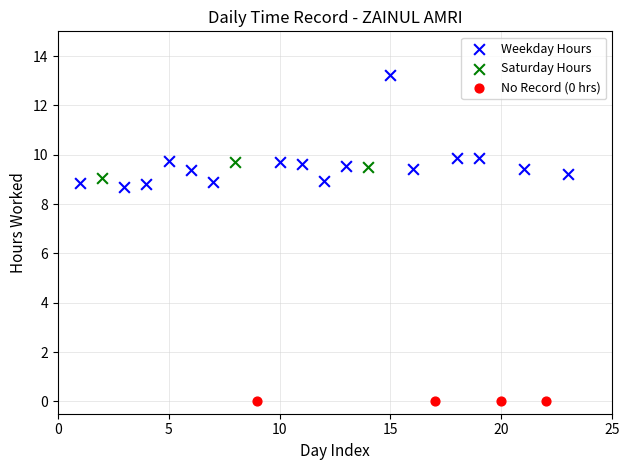

What are all the series names shown in the legend?

Weekday Hours, Saturday Hours, No Record (0 hrs)